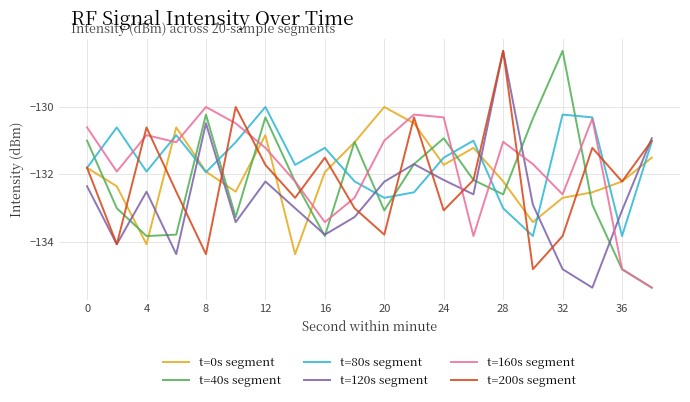

True or false: t=80s segment and t=120s segment intersect in this chart.

True